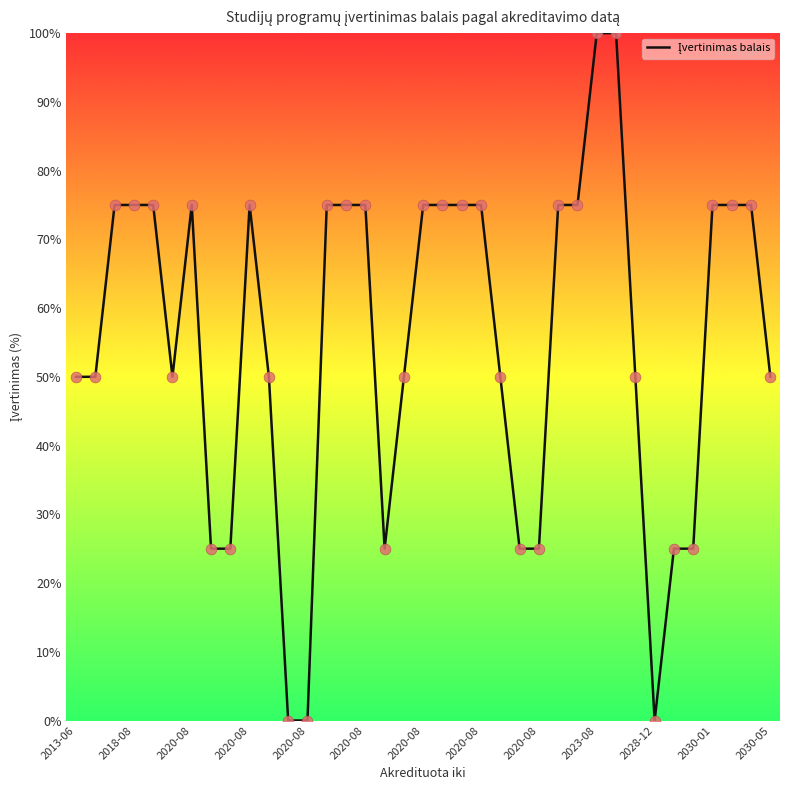

What is the maximum value shown in the chart?

100